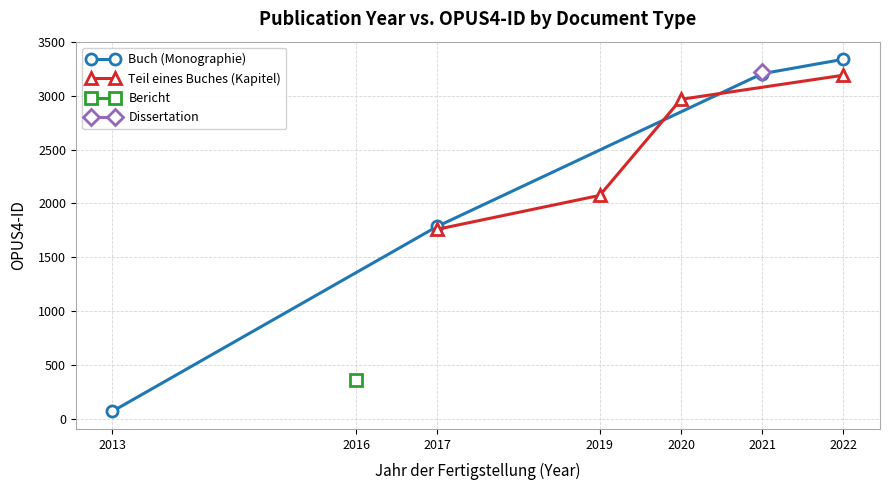

Is it true that Teil eines Buches (Kapitel) equals 3191 at 2022?

True